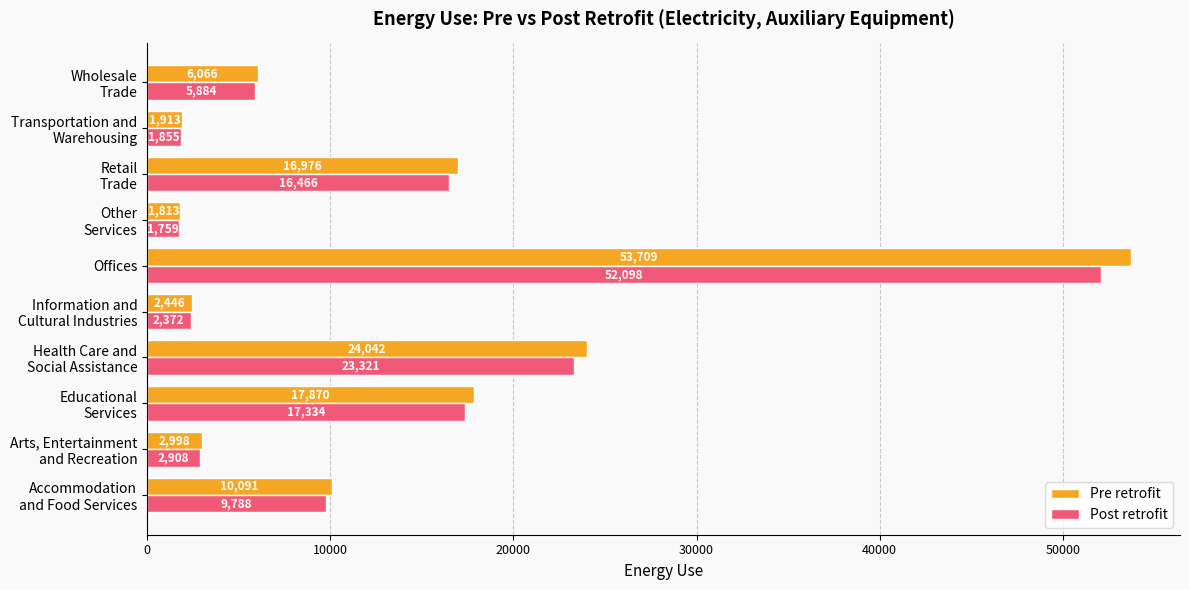

Which series has the widest spread of values?

Pre retrofit